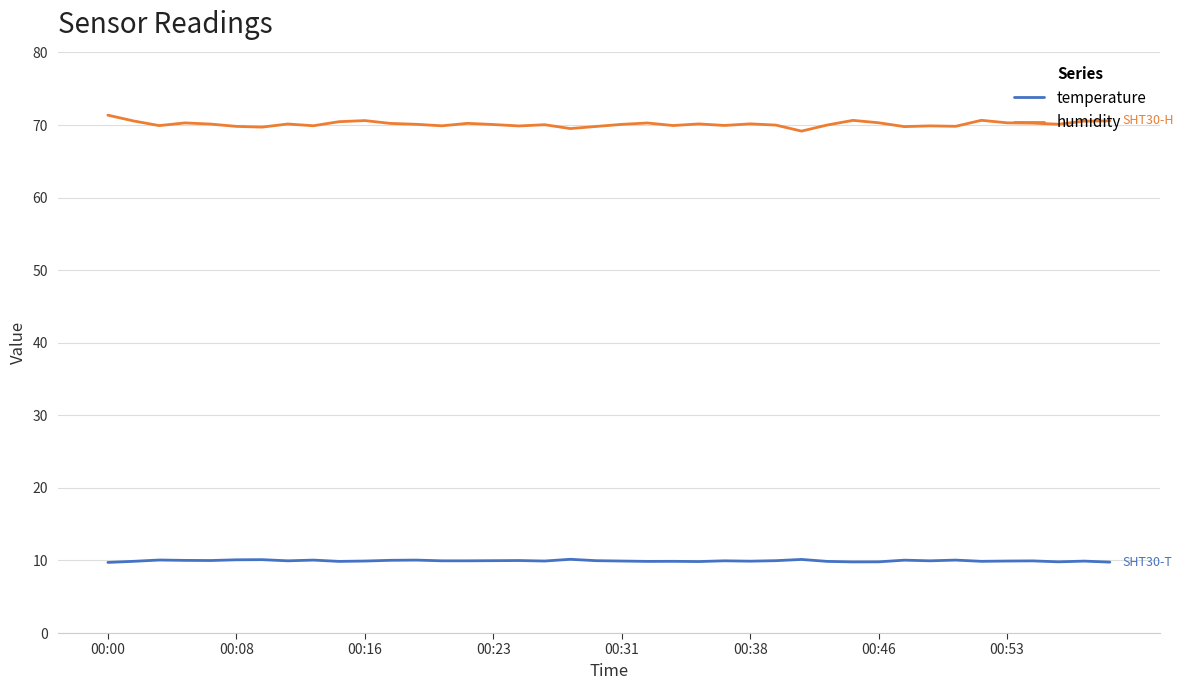

True or false: temperature and humidity intersect in this chart.

False